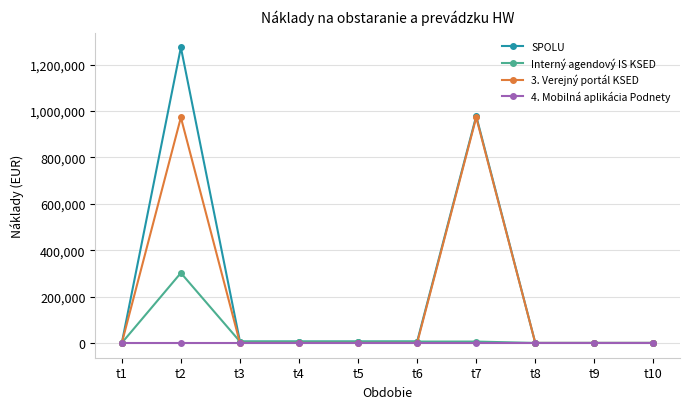

What is the difference between the 3. Verejný portál KSED values at t4 and t7?

972468.0